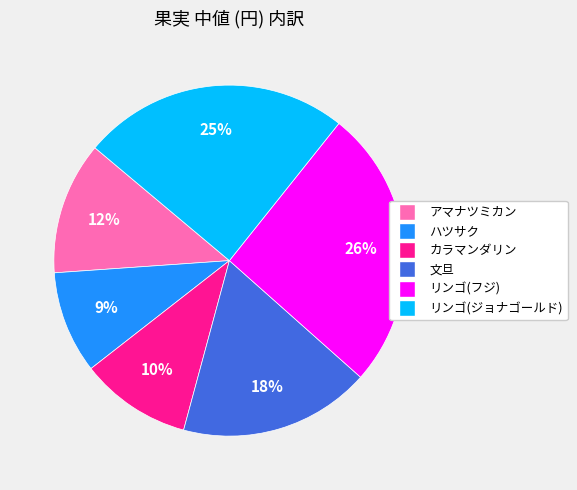

Which category has the smallest portion of the pie?

ハツサク